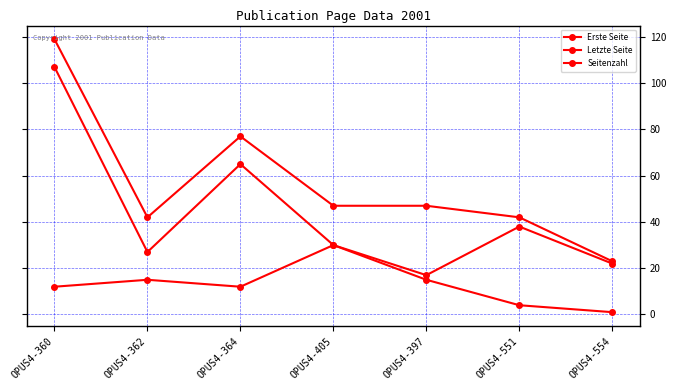

List the series in order of their peak value, highest first.

Letzte Seite, Erste Seite, Seitenzahl